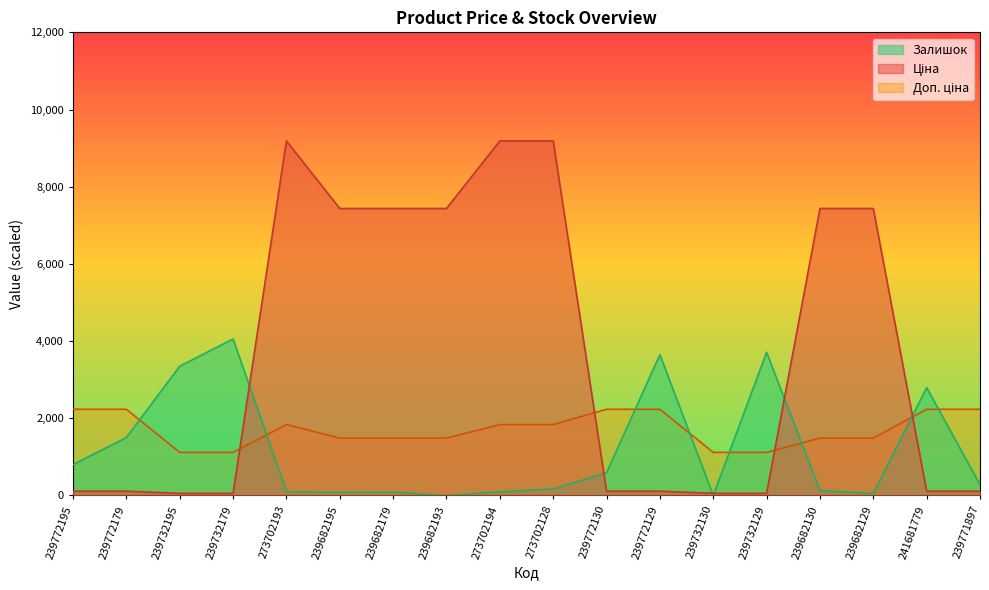

In Залишок, how many points are higher than both neighbors (excluding endpoints)?

5